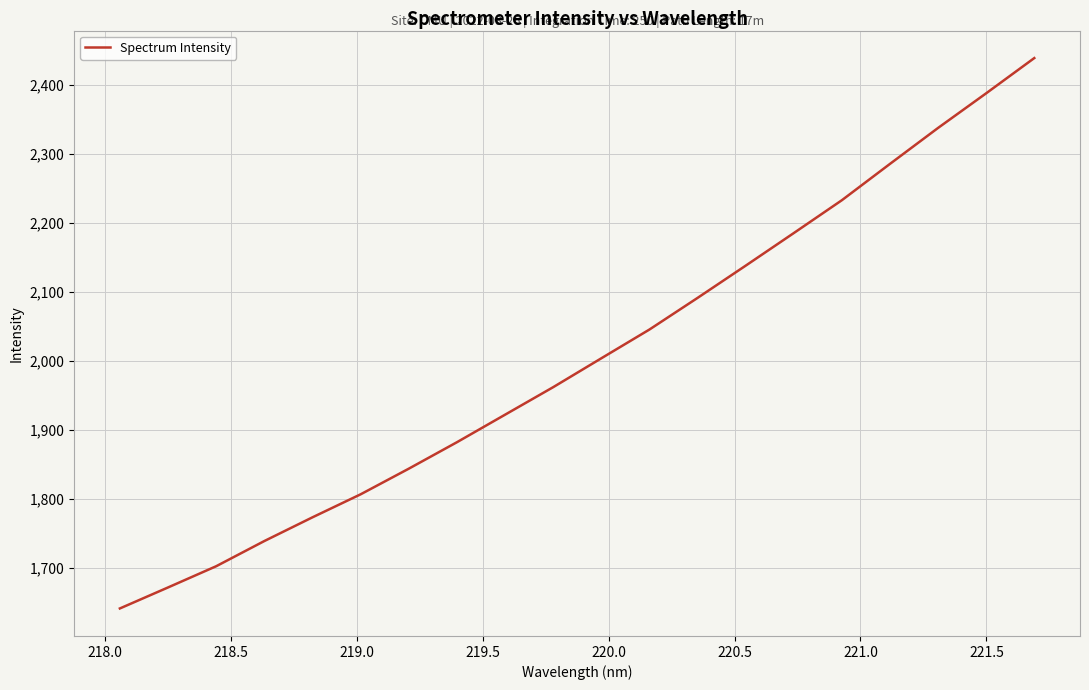

What is the sum of all values?

40086.3